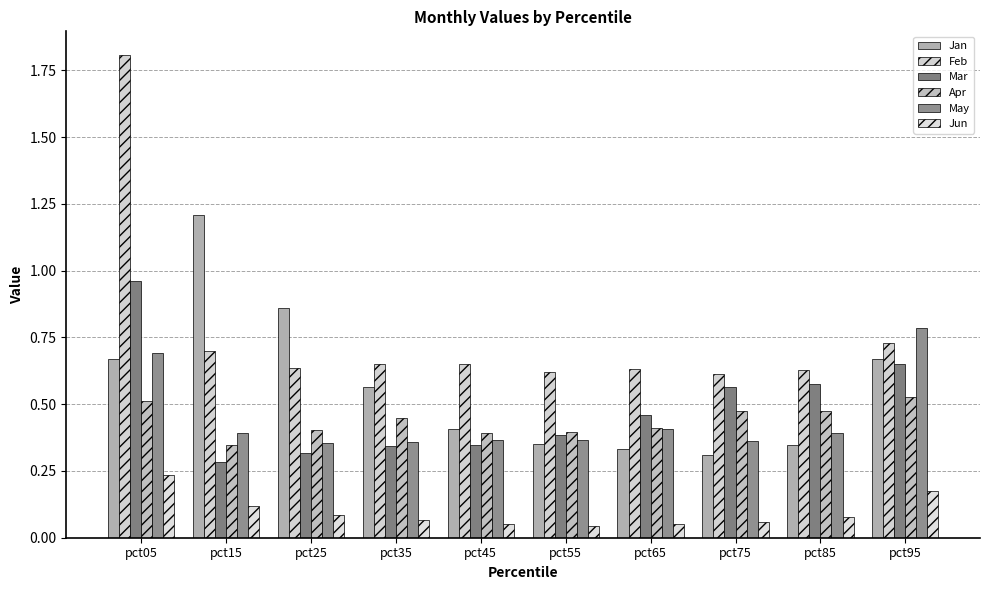

What is the value of the Feb bar at the 9th from the left?

0.6